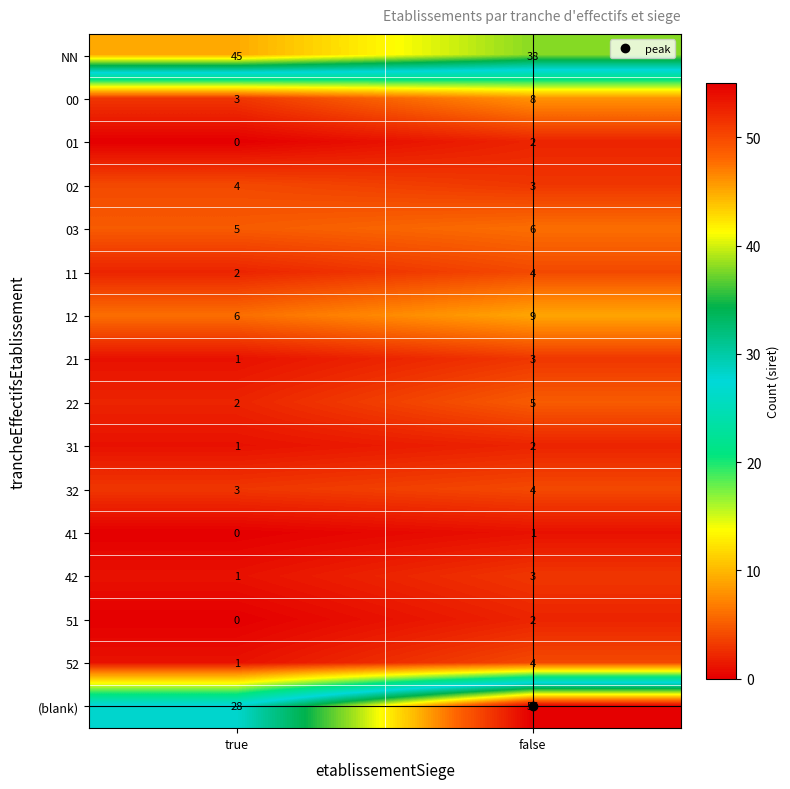

What is the maximum value for 02?

4